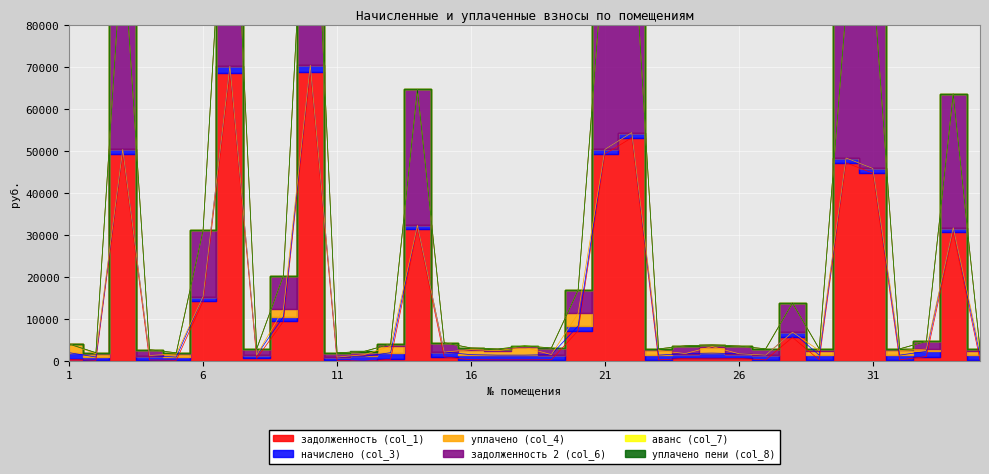

Reading left to right, extract all data points from this chart.

задолженность (col_1): 1=474.9	2=236.7	3=49321.2	4=319.2	5=234.4	6=14281.2	7=68693.7	8=702.8	9=9501.8	10=68915.8	11=234.4	12=29.1	13=474.9	14=31581.0	15=1052.5	16=367.0	17=339.2	18=340.8	19=367.8	20=7281.8	21=49321.2	22=53218.6	23=341.6	24=697.6	25=732.8	26=678.5	27=343.1	28=5703.3	29=340.8	30=47258.4	31=44783.1	32=342.3	33=1141.0	34=30699.0	35=340.8
начислено (col_3): 1=1576.3	2=785.6	3=1133.6	4=1059.4	5=777.9	6=1136.2	7=1578.9	8=775.4	9=1138.8	10=1584.0	11=777.9	12=1138.8	13=1576.3	14=788.2	15=1143.9	16=1218.1	17=1126.0	18=1131.1	19=1220.6	20=1133.6	21=1133.6	22=1223.2	23=1133.6	24=1143.9	25=1220.6	26=1126.0	27=1138.8	28=1225.8	29=1131.1	30=1141.3	31=1126.0	32=1136.2	33=1215.5	34=1126.0	35=1131.1
уплачено (col_4): 1=2051.3	2=760.4	3=0.0	4=0.0	5=753.0	6=0.0	7=0.0	8=0.0	9=1760.0	10=0.0	11=0.0	12=397.0	13=1525.8	14=0.0	15=0.0	16=1179.1	17=1089.9	18=1848.9	19=0.0	20=3000.0	21=0.0	22=0.0	23=1097.3	24=0.0	25=1546.6	26=0.0	27=0.0	28=0.0	29=1094.8	30=0.0	31=0.0	32=1099.8	33=552.1	34=0.0	35=1094.8
задолженность 2 (col_6): 1=0.0	2=261.9	3=50454.8	4=1378.6	5=259.3	6=15771.0	7=70272.6	8=1494.1	9=7993.6	10=70499.8	11=1012.3	12=759.2	13=525.5	14=32369.2	15=2220.0	16=406.0	17=375.3	18=0.0	19=1588.4	20=5524.8	21=50454.8	22=54441.8	23=377.9	24=1854.8	25=406.9	26=1817.4	27=1481.9	28=6929.1	29=377.0	30=35593.4	31=45909.0	32=378.7	33=1824.7	34=31824.9	35=377.0
аванс (col_7): 1=0.0	2=0.0	3=0.0	4=0.0	5=0.0	6=0.0	7=0.0	8=0.0	9=0.0	10=0.0	11=0.0	12=0.0	13=0.0	14=0.0	15=0.0	16=0.0	17=0.0	18=377.0	19=0.0	20=0.0	21=0.0	22=0.0	23=0.0	24=0.0	25=0.0	26=0.0	27=0.0	28=0.0	29=0.0	30=0.0	31=0.0	32=0.0	33=0.0	34=0.0	35=0.0
уплачено пени (col_8): 1=0.0	2=0.0	3=0.0	4=0.0	5=0.0	6=0.0	7=0.0	8=0.0	9=0.0	10=0.0	11=0.0	12=11.7	13=0.0	14=0.0	15=0.0	16=0.0	17=0.0	18=0.0	19=0.0	20=0.0	21=0.0	22=0.0	23=0.0	24=0.0	25=0.0	26=0.0	27=0.0	28=0.0	29=0.0	30=0.0	31=0.0	32=0.0	33=0.0	34=0.0	35=0.0